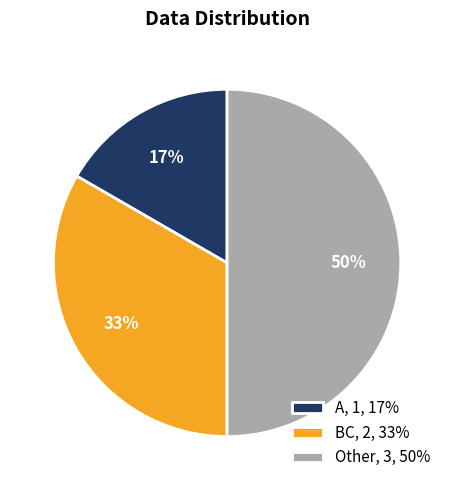

How many segments does this pie chart have?

3